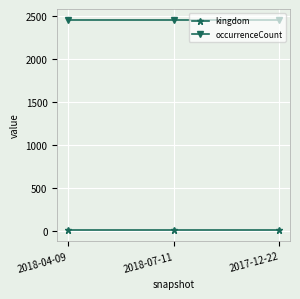

What is the value of the kingdom point at the 3rd from the left?

1